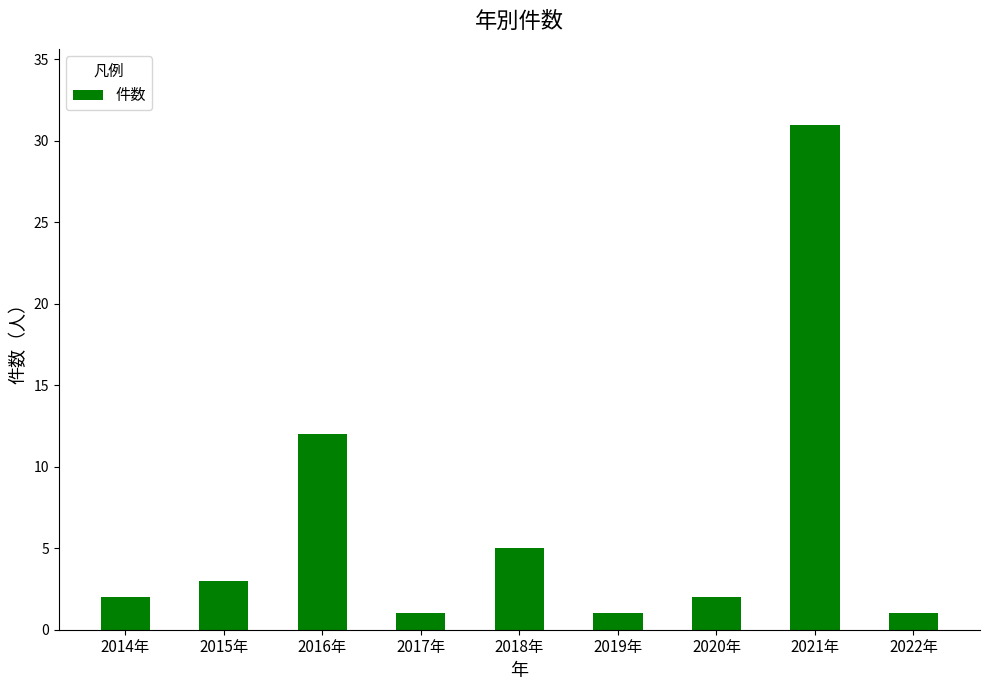

What is the difference between the values at 2016年 and 2021年?

19